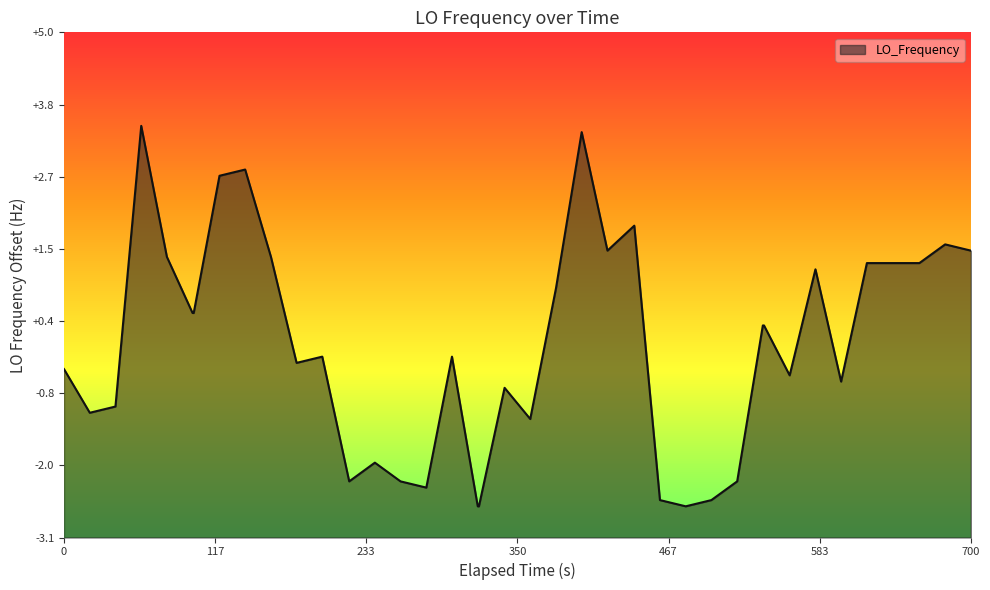

How many values are below zero?

20